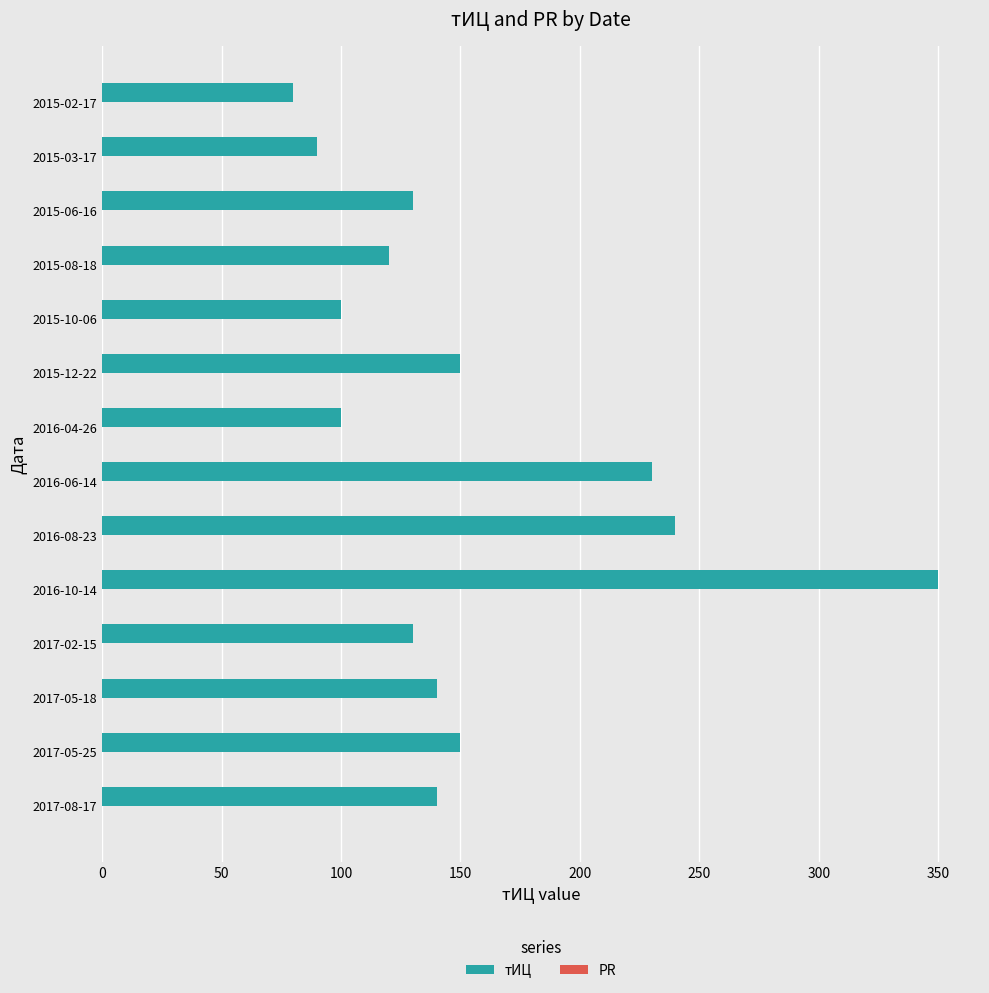

What is the smallest value displayed?

80